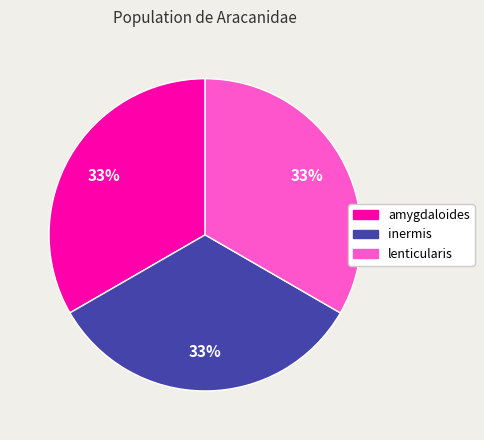

Count the number of slices in the pie.

3